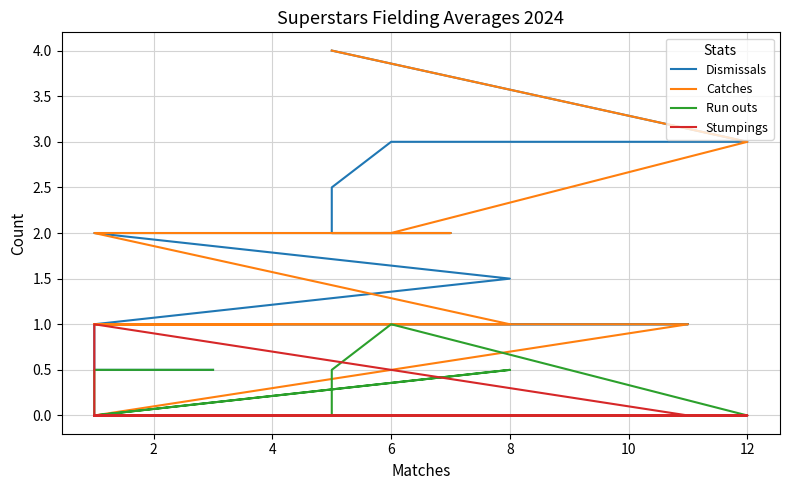

What is the highest value of the Stumpings series?

1.0